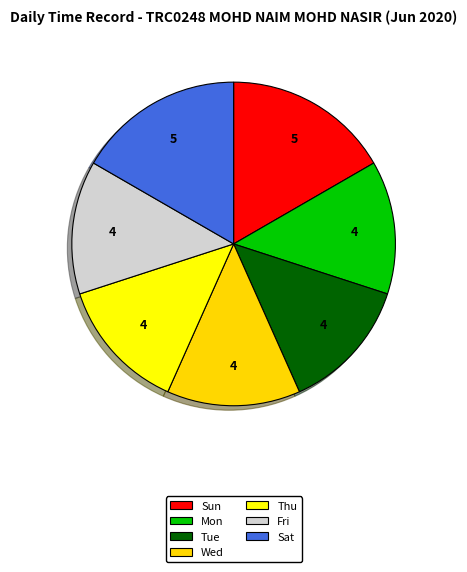

Count the number of slices in the pie.

7